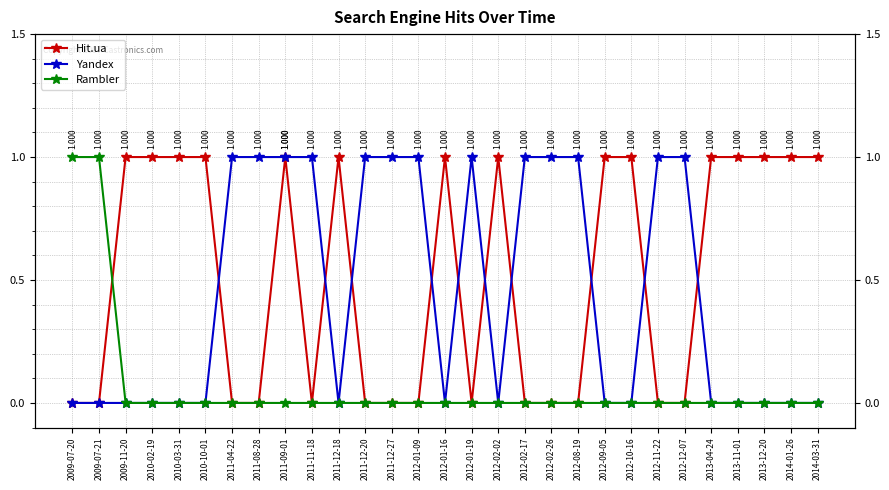

Which category has the highest value in the Hit.ua series?

2009-11-20